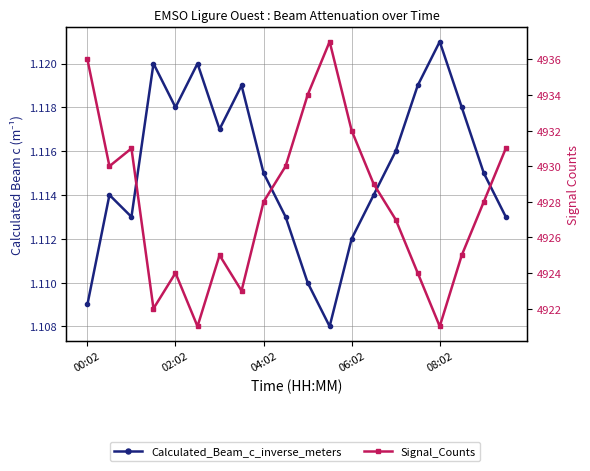

Count the number of categories in the chart.

20